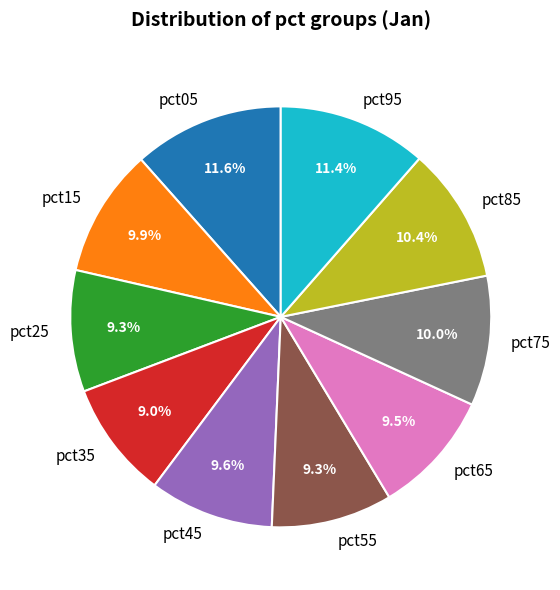

Between pct05 and pct45, which is larger?

pct05